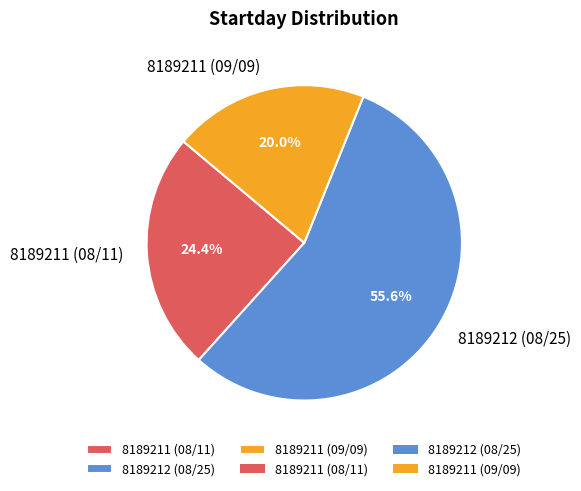

How many segments does this pie chart have?

3